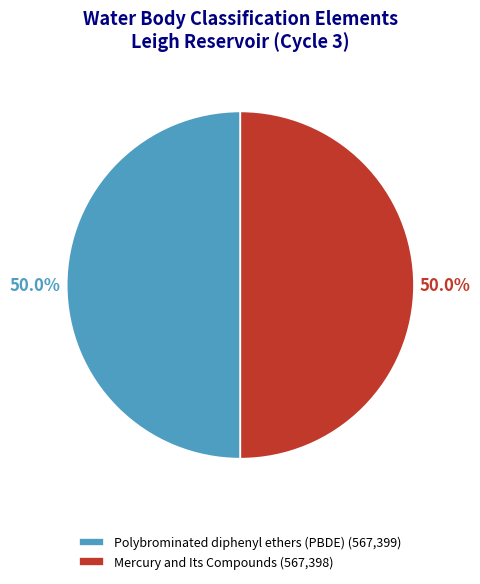

To the nearest percent, what is the average slice percentage?

50%